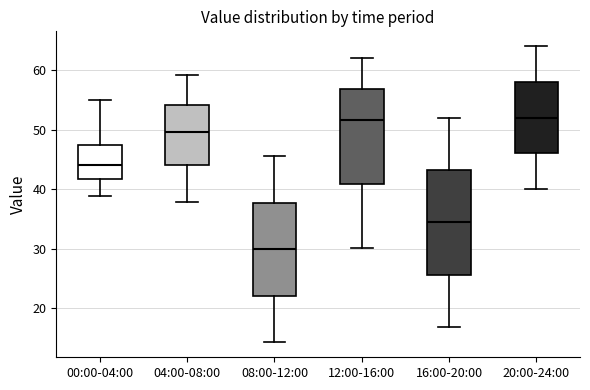

Reading left to right, transcribe this box plot: for each box, give where its median line is, the range the box spans, and where its two whiskers end, as read against the y-axis. The values are not printed on the chart, so give them approximately, as read against the axis.

00:00-04:00: median 44, box 42 to 47, whiskers 39 to 55
04:00-08:00: median 50, box 44 to 54, whiskers 38 to 59
08:00-12:00: median 30, box 22 to 38, whiskers 14 to 46
12:00-16:00: median 52, box 41 to 57, whiskers 30 to 62
16:00-20:00: median 34, box 26 to 43, whiskers 17 to 52
20:00-24:00: median 52, box 46 to 58, whiskers 40 to 64